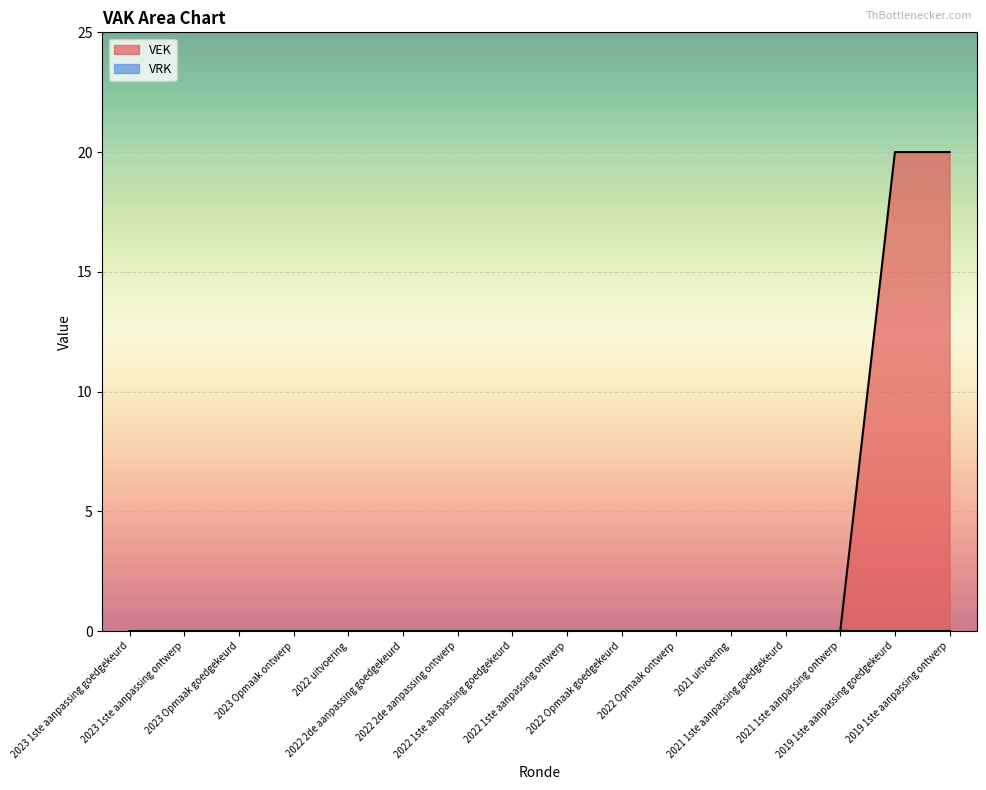

What position from the left is 2022 Opmaak goedgekeurd?

10